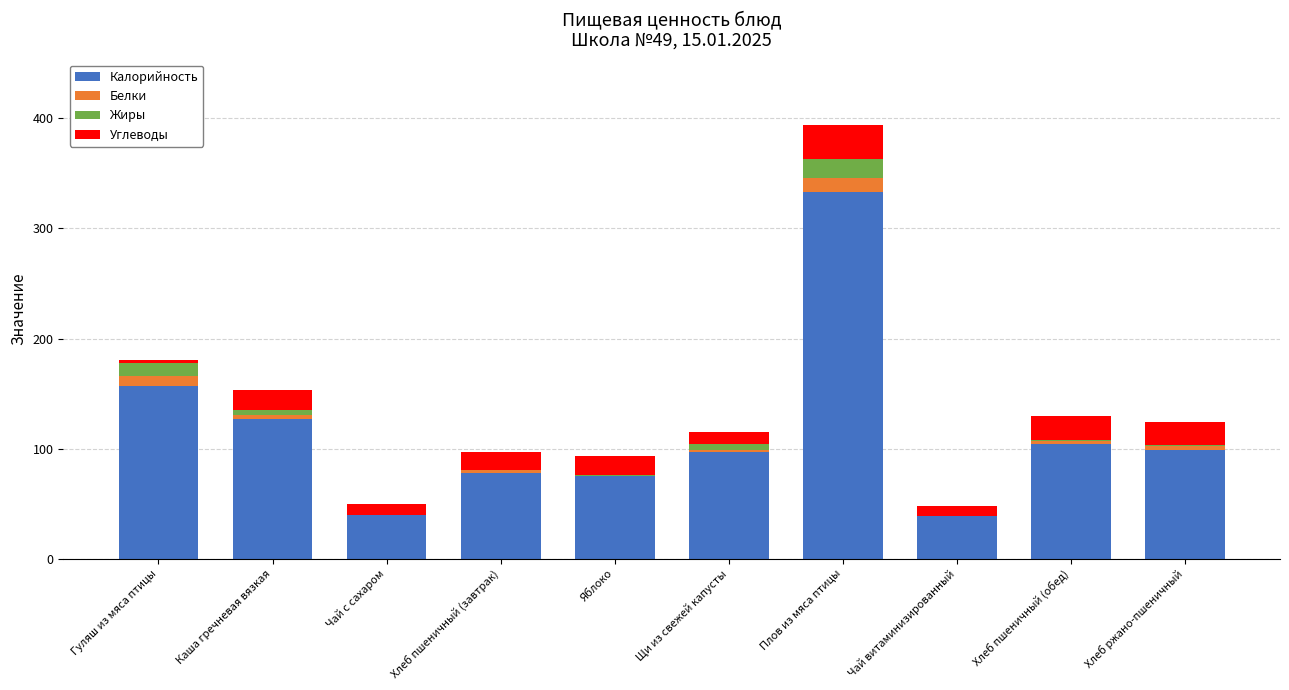

Are the bars grouped side by side (vs. stacked)?

No